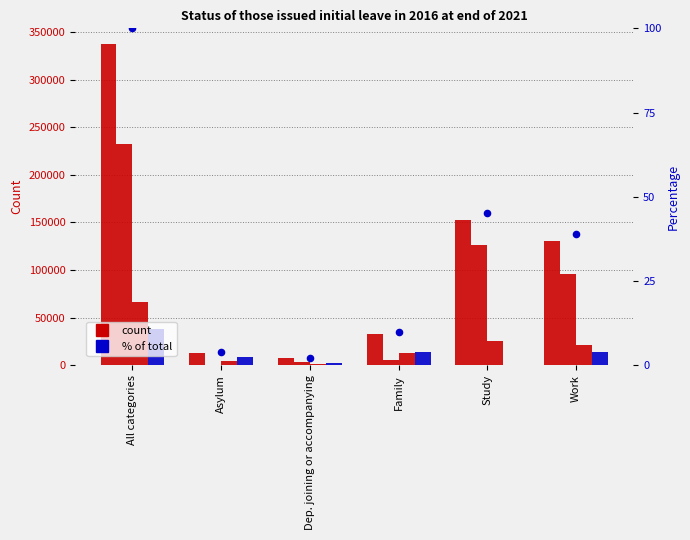

At how many categories does at least one series exceed 56247?

3